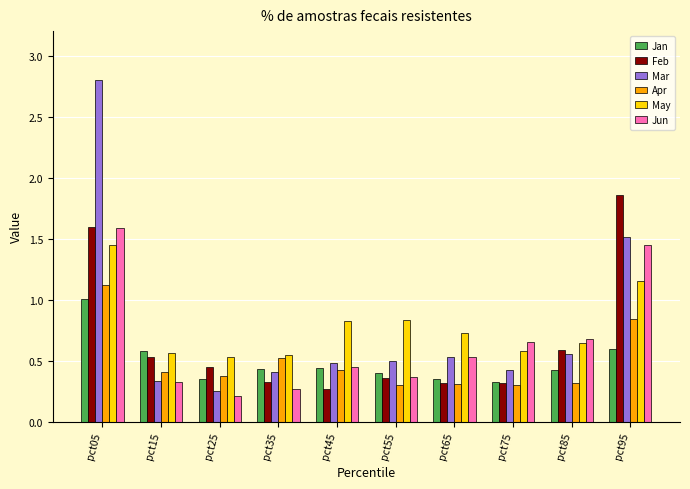

At which category is the sum across all series the highest?

pct05